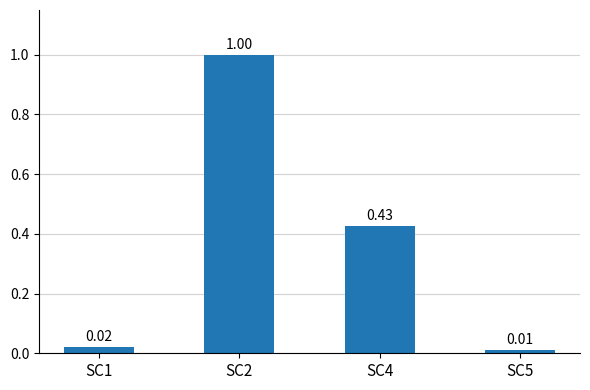

What is the ratio of the value at SC2 to the value at SC5?

86.9